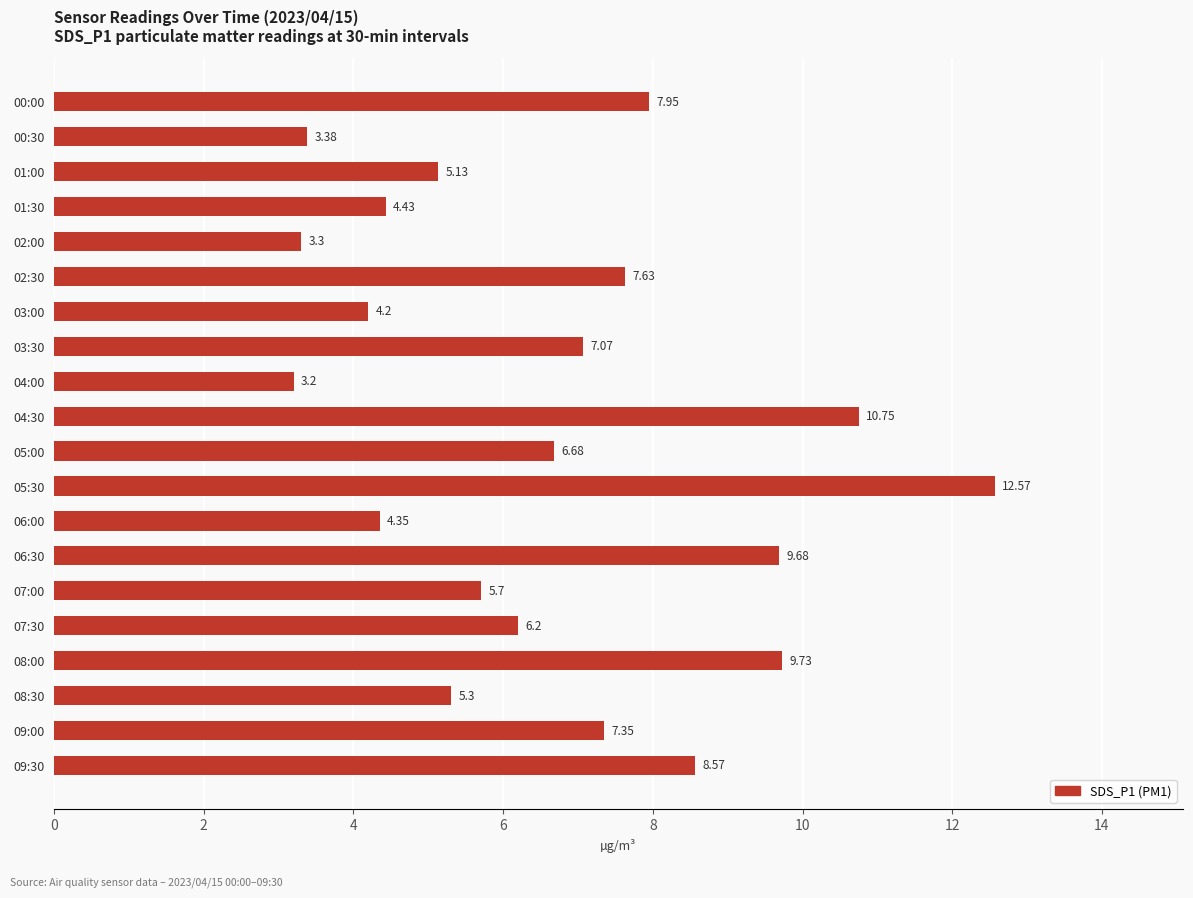

What is the maximum value shown in the chart?

12.6